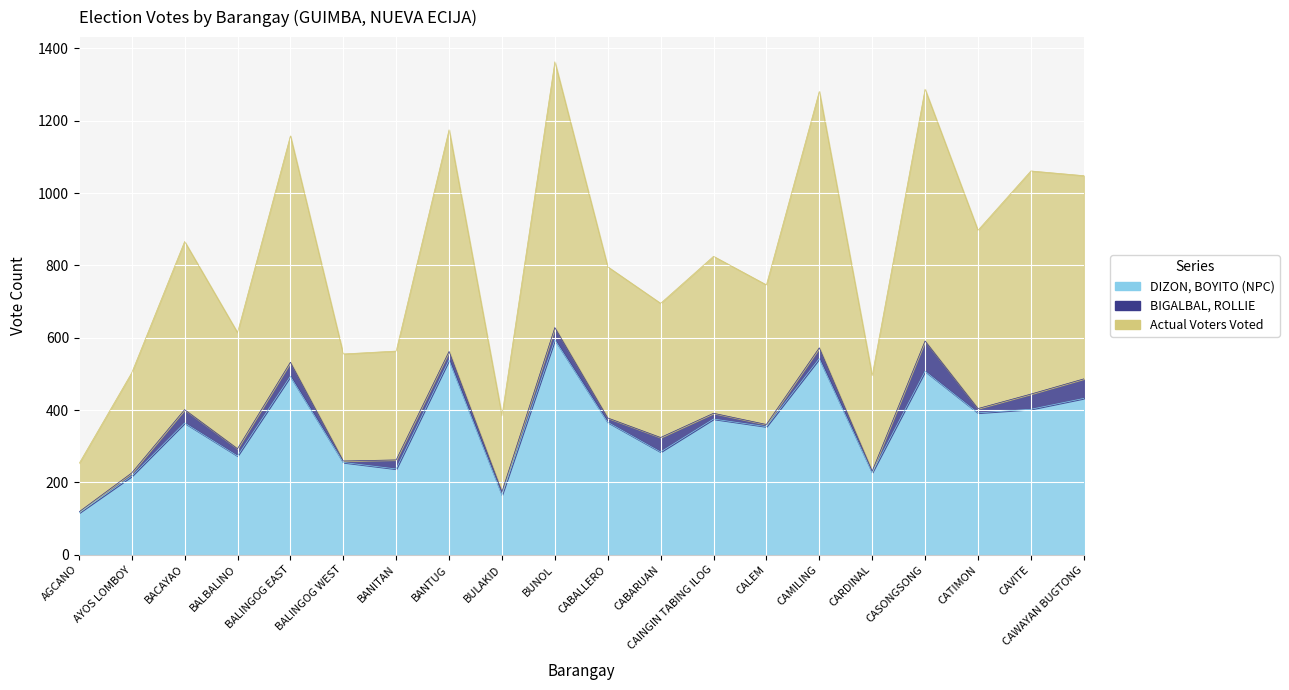

What is the spread (max minus min) of values at BALBALINO?

341